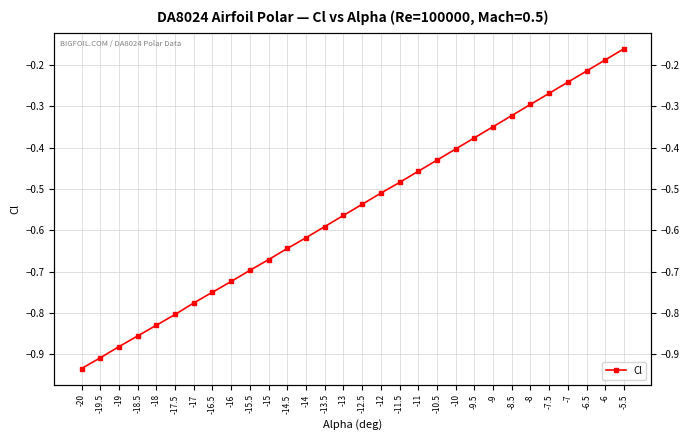

What is the label of the 2nd point from the left?

-19.5